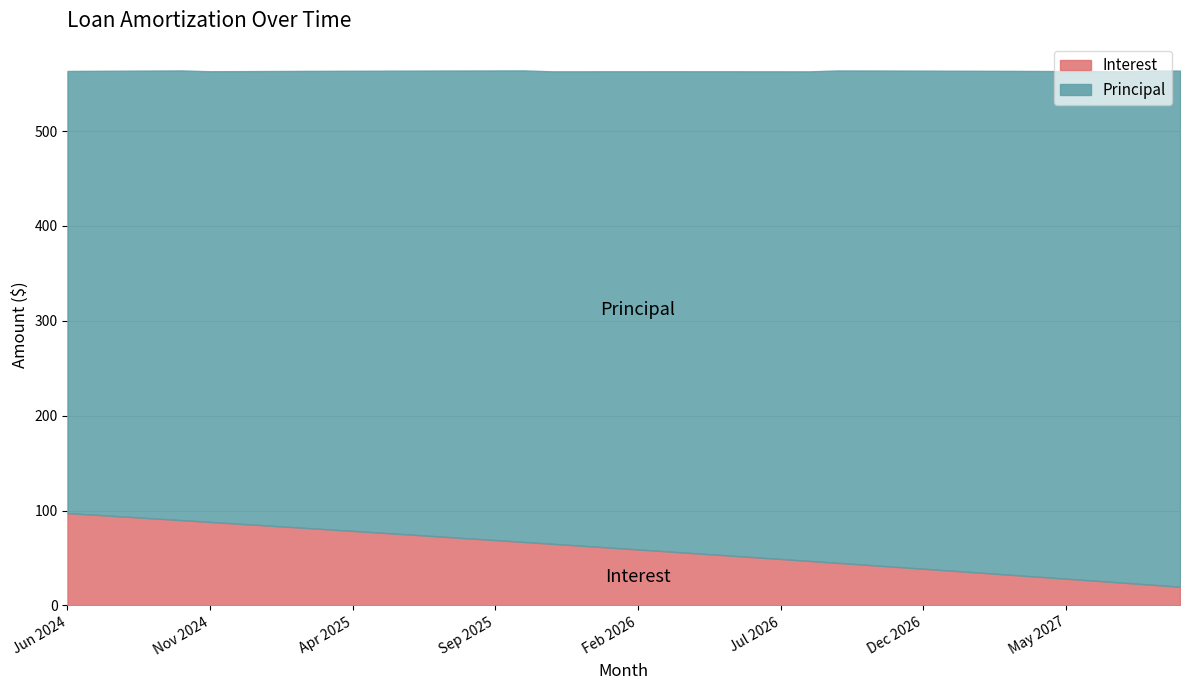

At which label does Principal reach its minimum?

Jun 2024